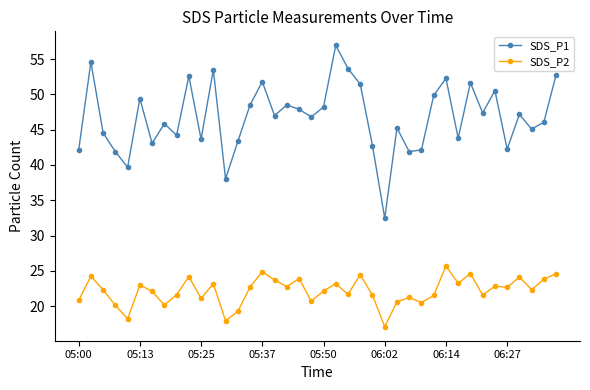

Rank the series by their maximum value, from lowest to highest.

SDS_P2, SDS_P1